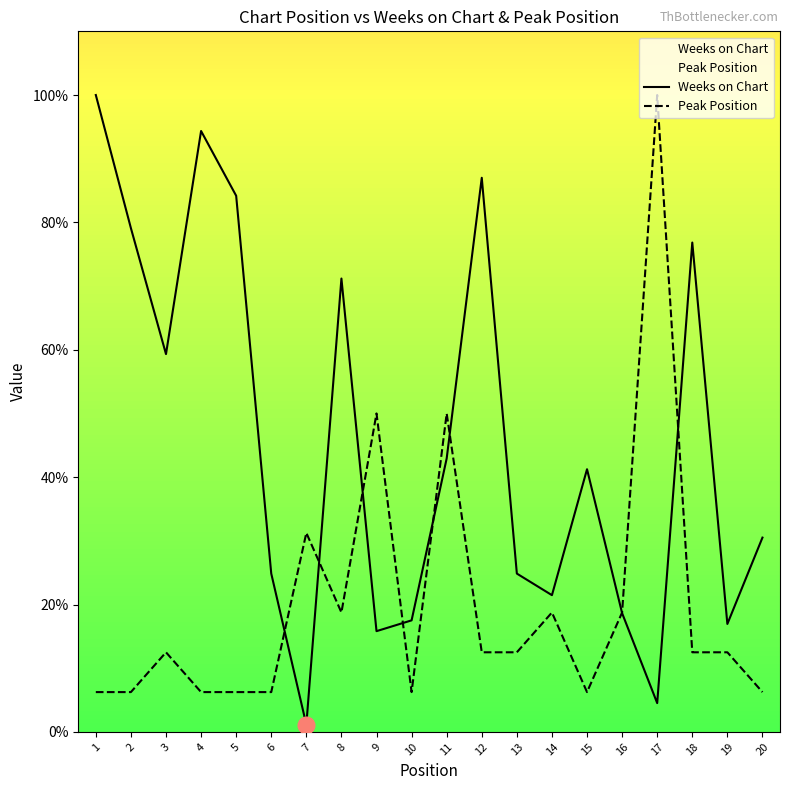

What is the sum of the Peak Position values at 4 and 5?

12.5